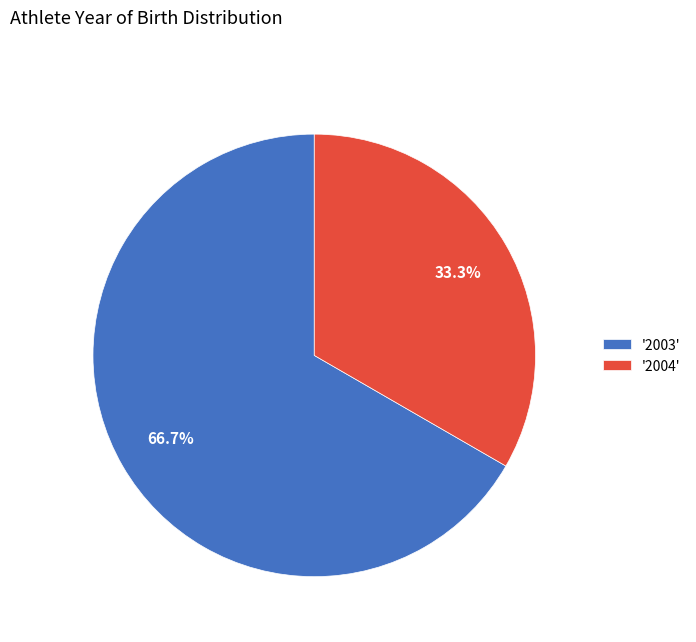

Does '2003' represent more than half of the total?

Yes